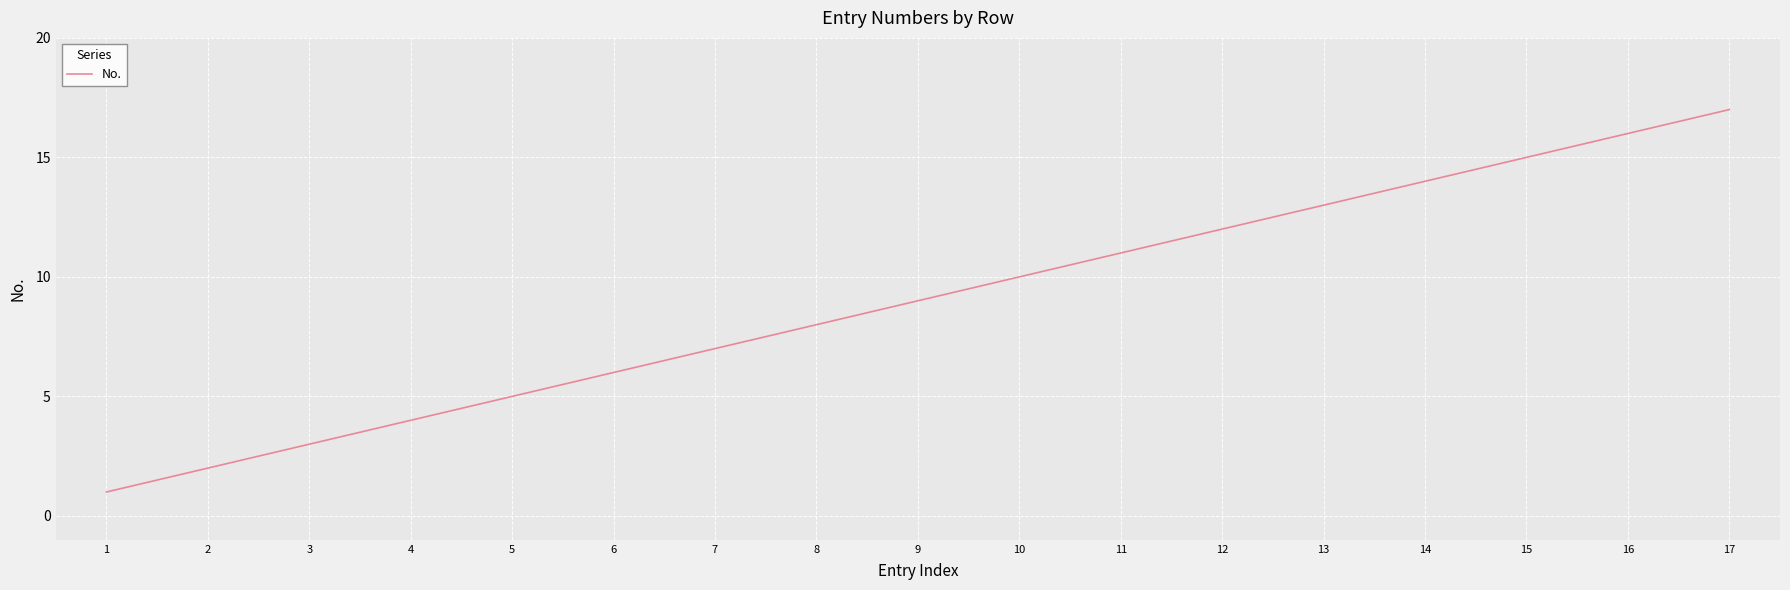

Reading left to right, what are all the values shown in this chart?

1	2	3	4	5	6	7	8	9	10	11	12	13	14	15	16	17